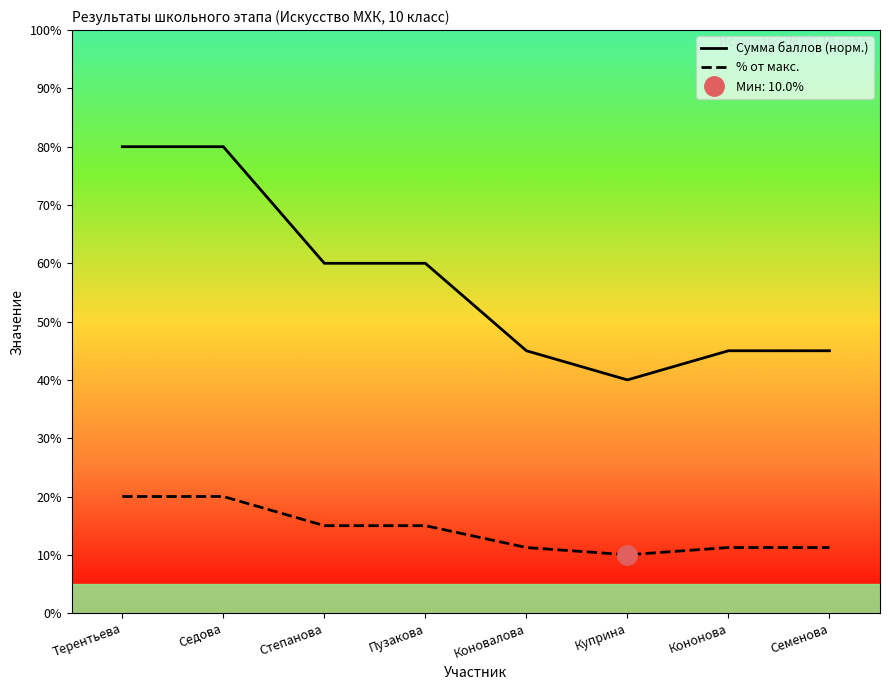

True or false: Сумма баллов (норм.) has a value of 45.0 at Кононова.

True